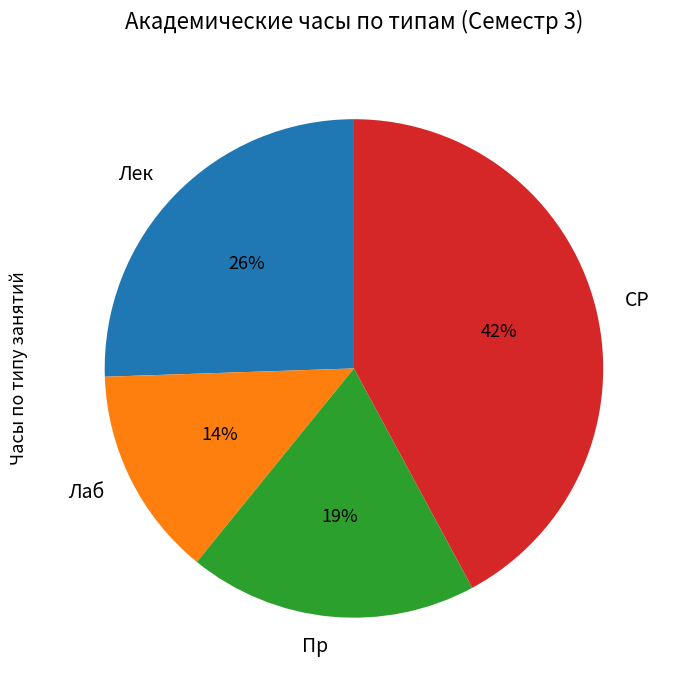

How many slices are in this pie chart?

4